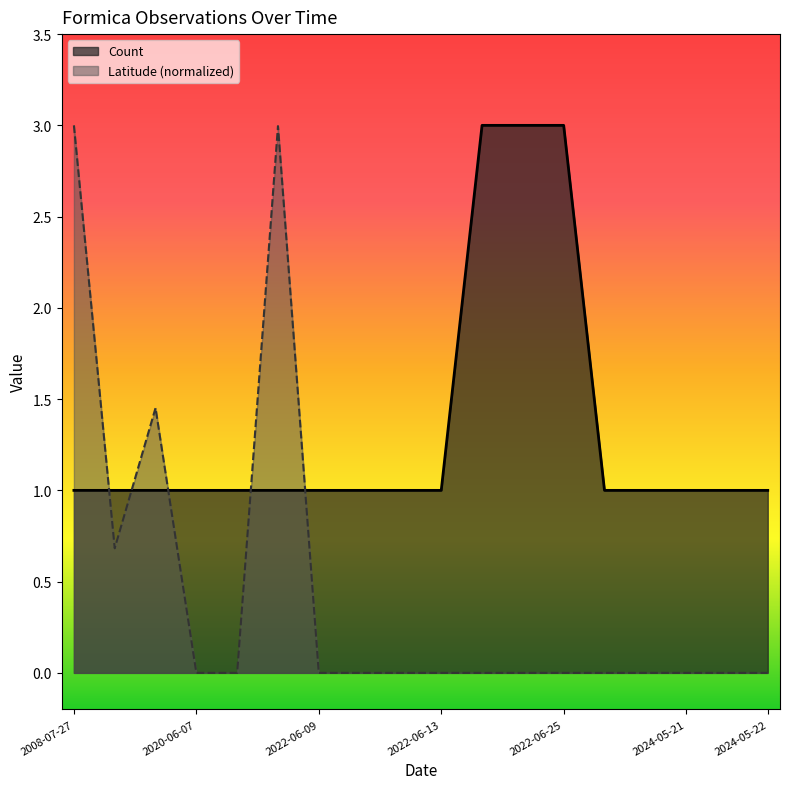

How many lines are shown in the chart?

2